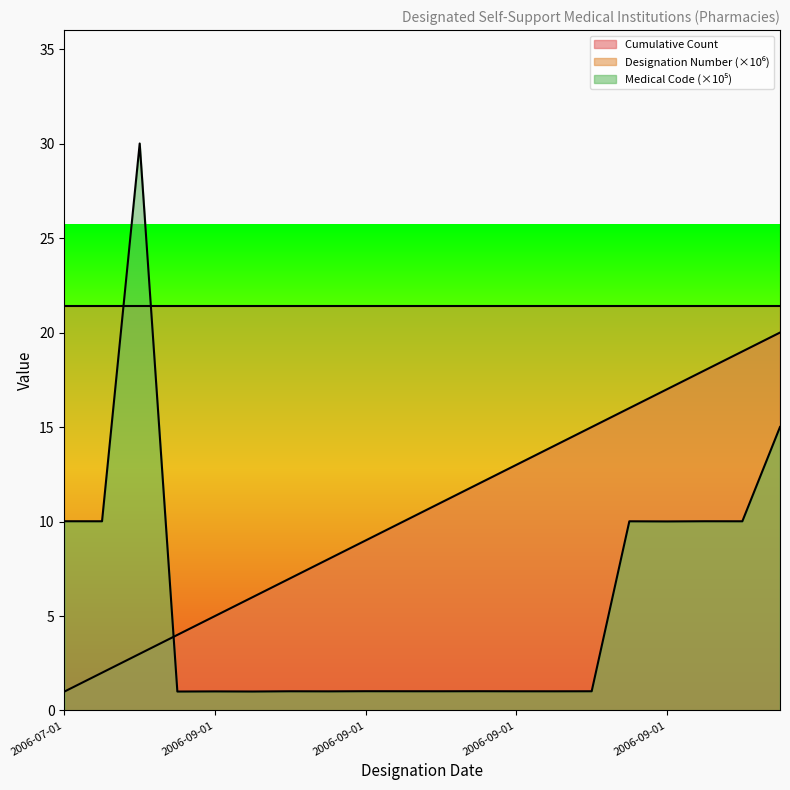

What is the label of the 9th point from the left?

2006-09-01